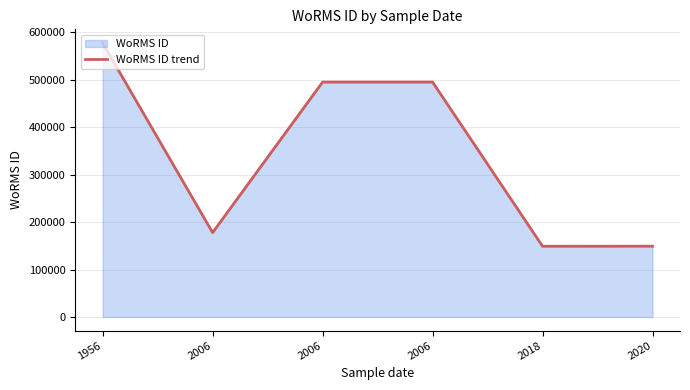

What is the minimum value shown in the chart?

149142